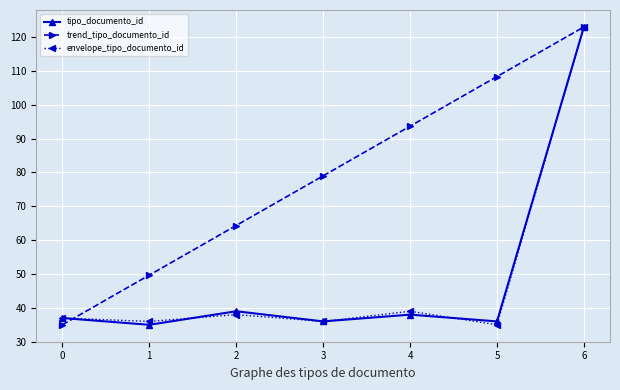

How many lines are shown in the chart?

3